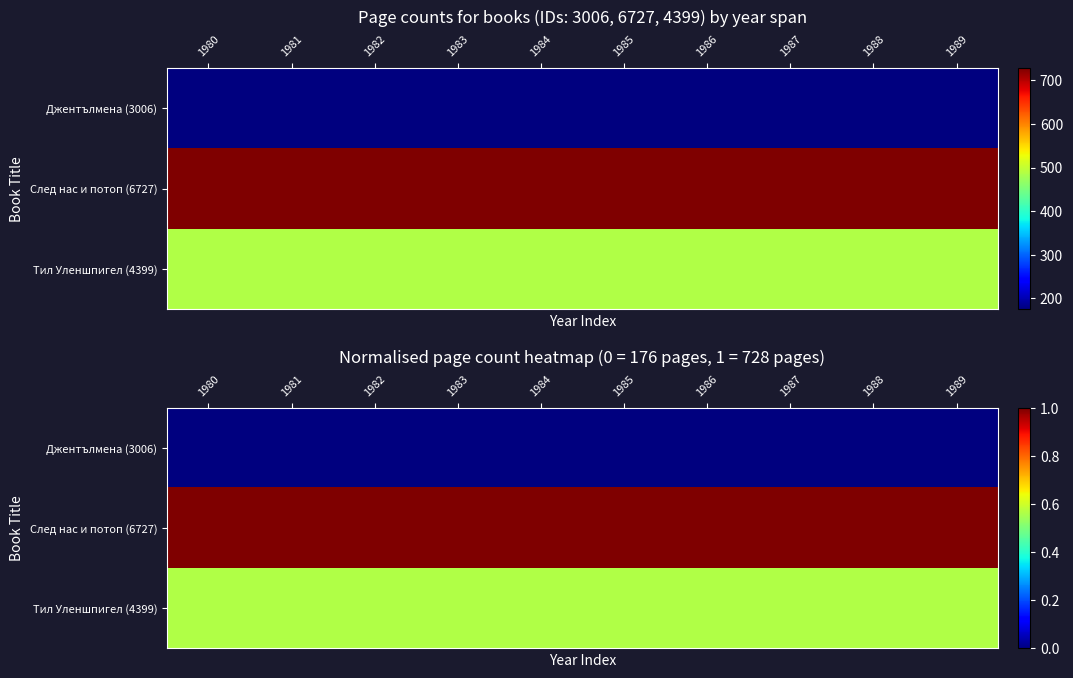

Which category has the highest value in the Тил Уленшпигел (4399) series?

1980